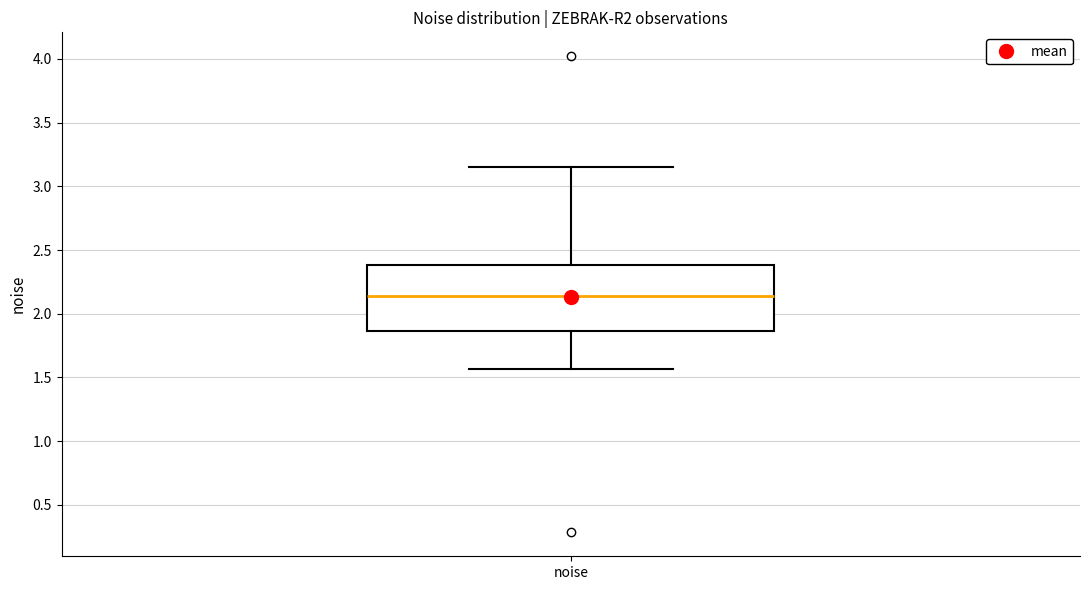

Transcribe this box plot: give where the median line is, the range the box spans, and where the two whiskers end, as read against the y-axis. The values are not printed on the chart, so give them approximately, as read against the axis.

median 2.15, box 1.85 to 2.40, whiskers 1.55 to 3.15